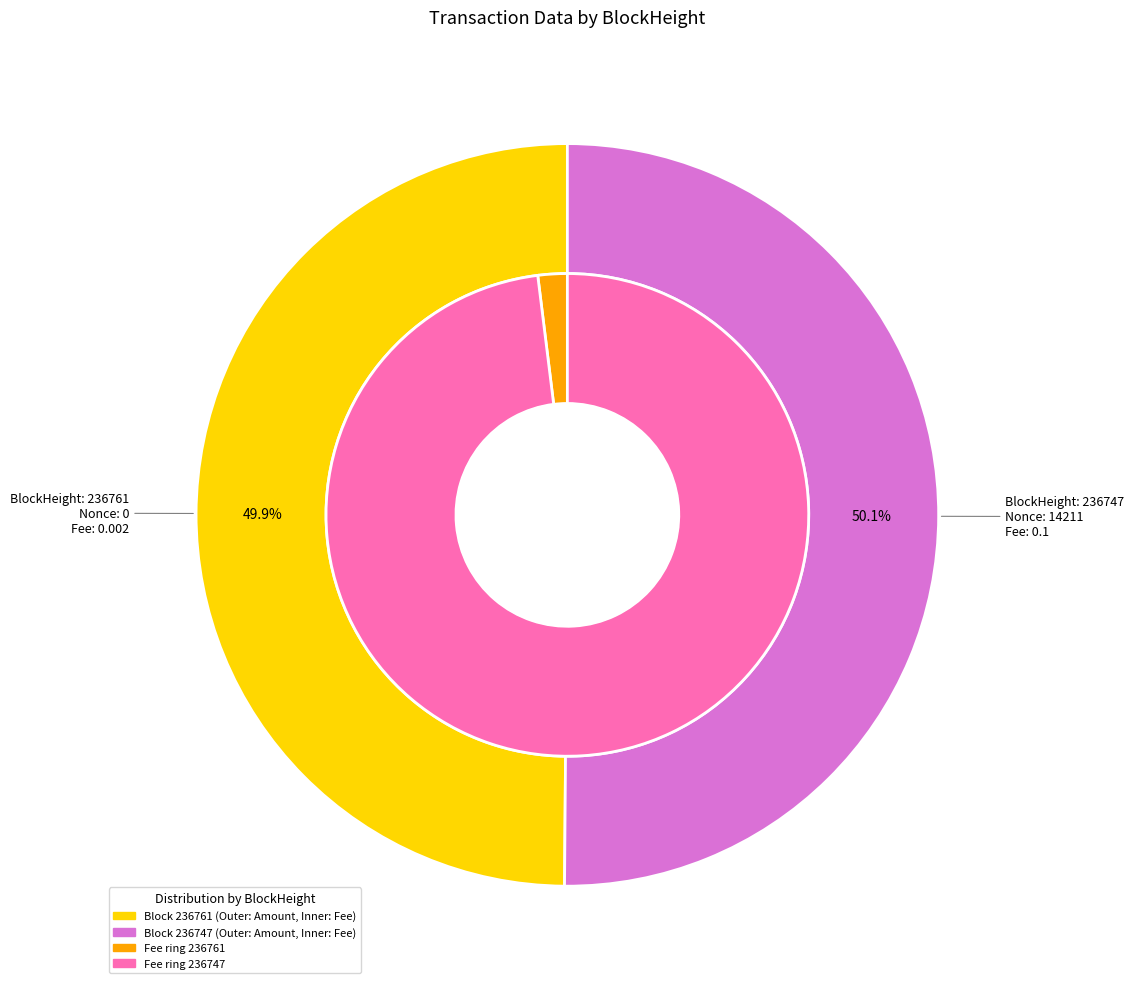

What percentage do 236761 and 236747 together represent?

100.0%